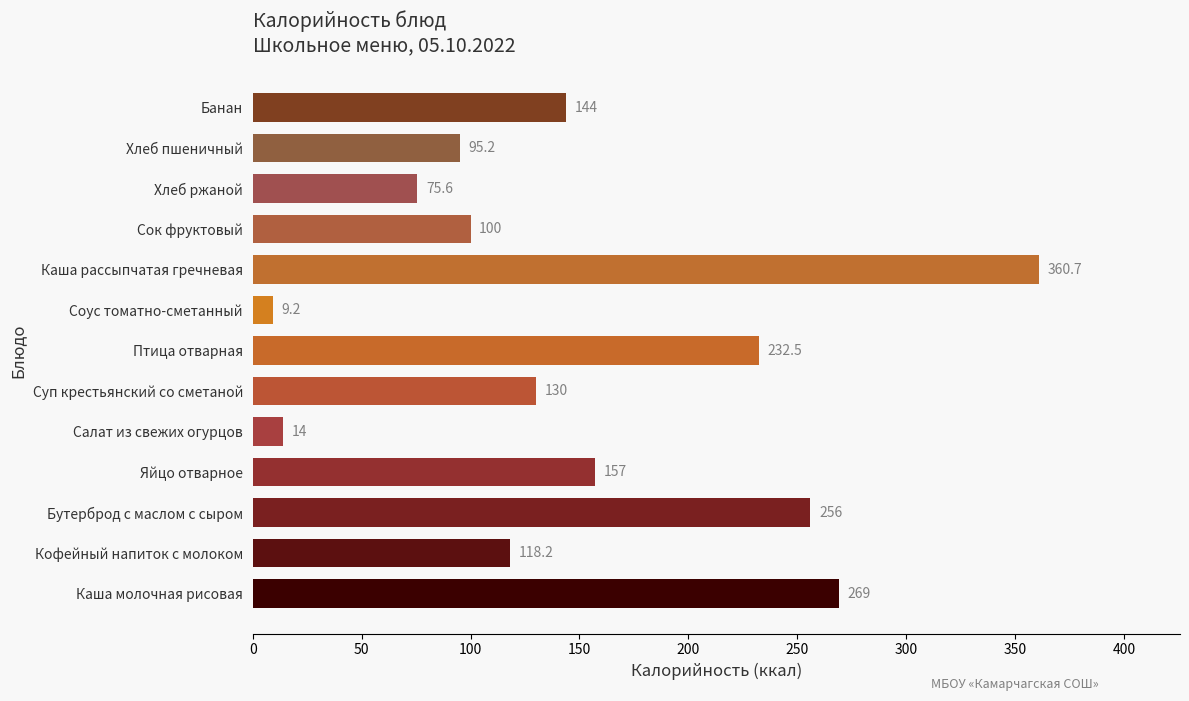

List the labels in order of value, largest first.

Каша рассыпчатая гречневая, Каша молочная рисовая, Бутерброд с маслом с сыром, Птица отварная, Яйцо отварное, Банан, Суп крестьянский со сметаной, Кофейный напиток с молоком, Сок фруктовый, Хлеб пшеничный, Хлеб ржаной, Салат из свежих огурцов, Соус томатно-сметанный